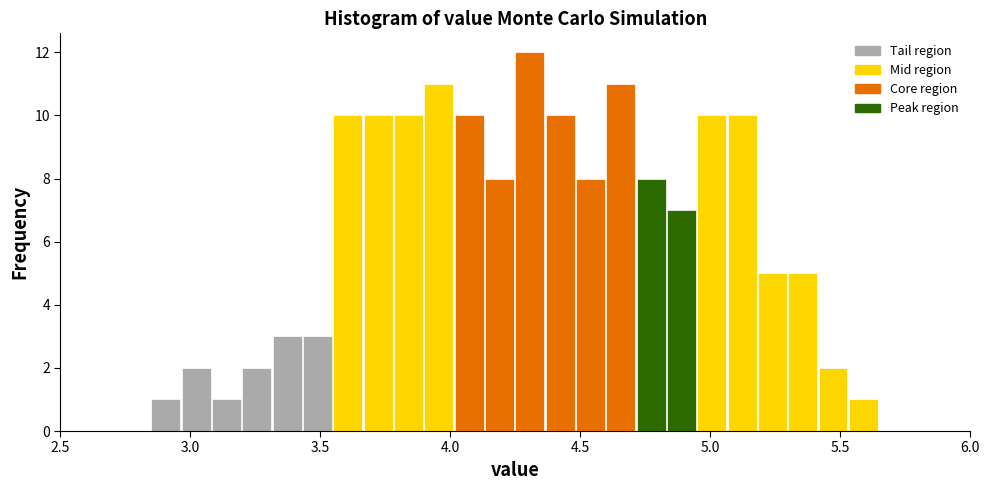

Read against the x-axis, roughly where is the centre of the tallest bar?

4.30